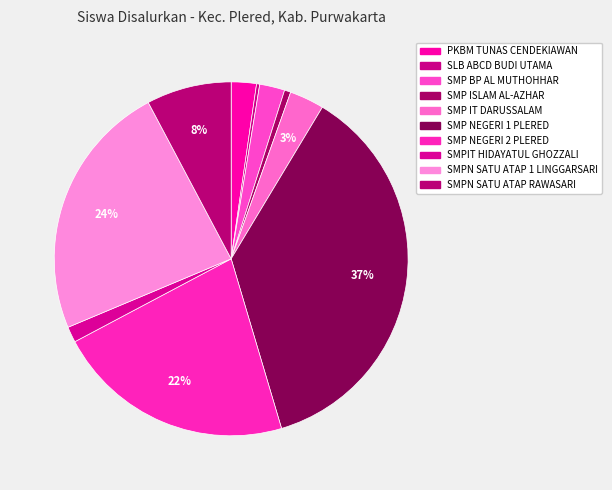

Rank the categories by value from lowest to highest.

SLB ABCD BUDI UTAMA, SMP ISLAM AL-AZHAR, SMPIT HIDAYATUL GHOZZALI, PKBM TUNAS CENDEKIAWAN MUDA, SMP BP AL MUTHOHHAR, SMP IT DARUSSALAM, SMPN SATU ATAP TERPADU RAWASARI, SMP NEGERI 2 PLERED, SMPN SATU ATAP TERPADU 1 LINGGARSARI, SMP NEGERI 1 PLERED